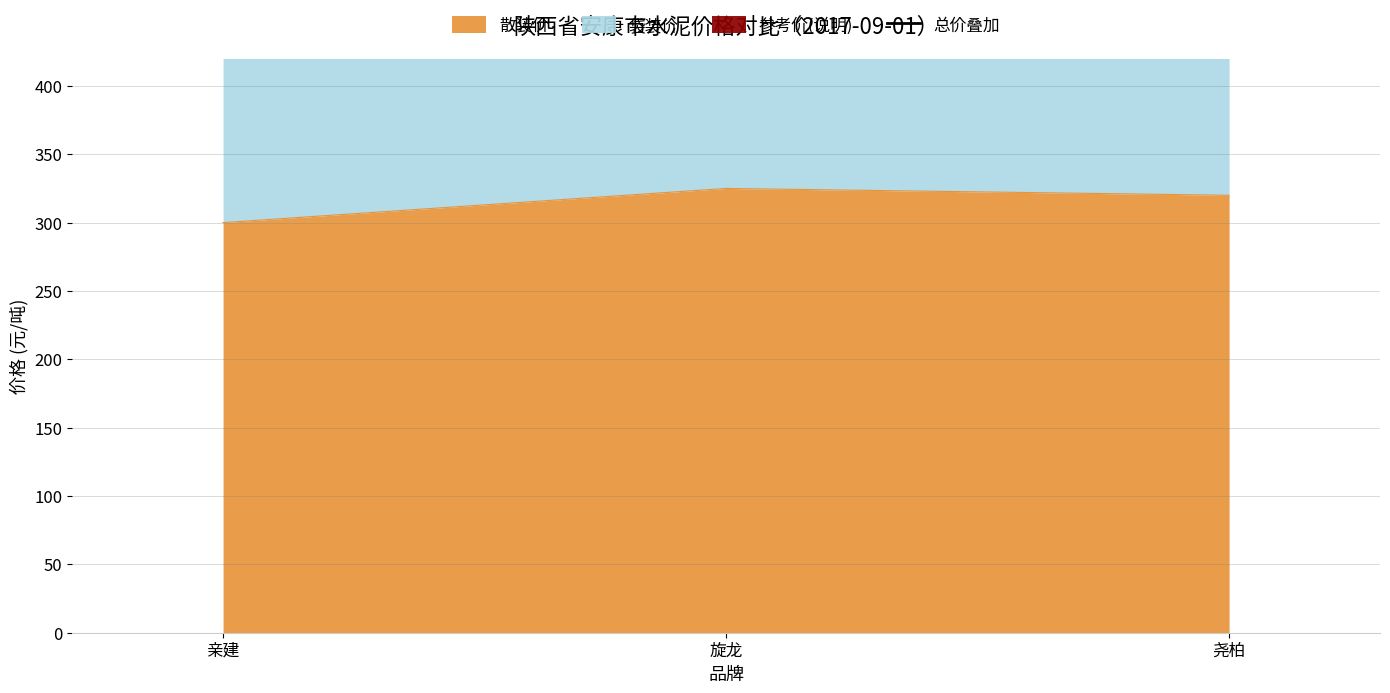

Reading right to left, list all the values displayed in this chart.

尧柏=970	旋龙=975	亲建=920